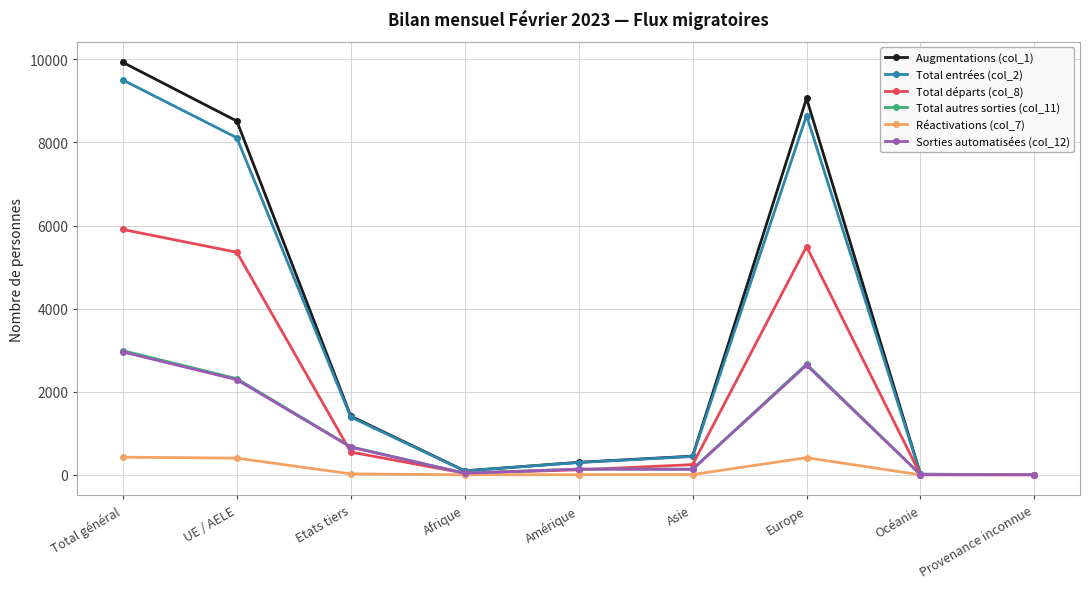

Which series has the largest range (max minus min)?

Augmentations (col_1)